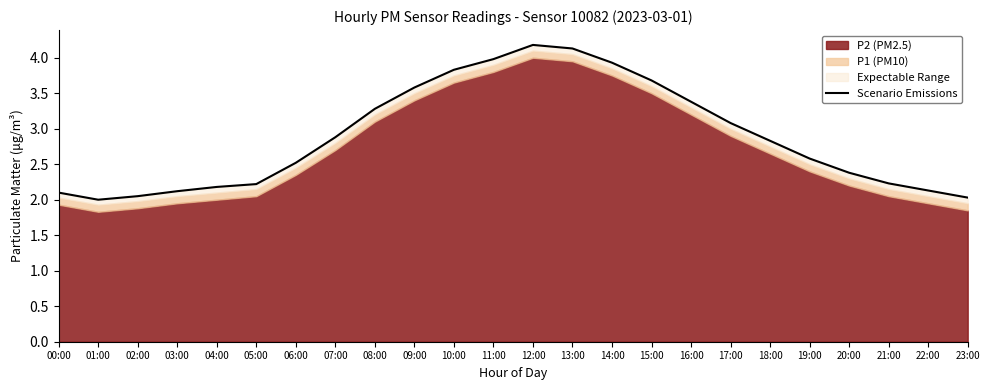

How many categories are shown in the chart?

24